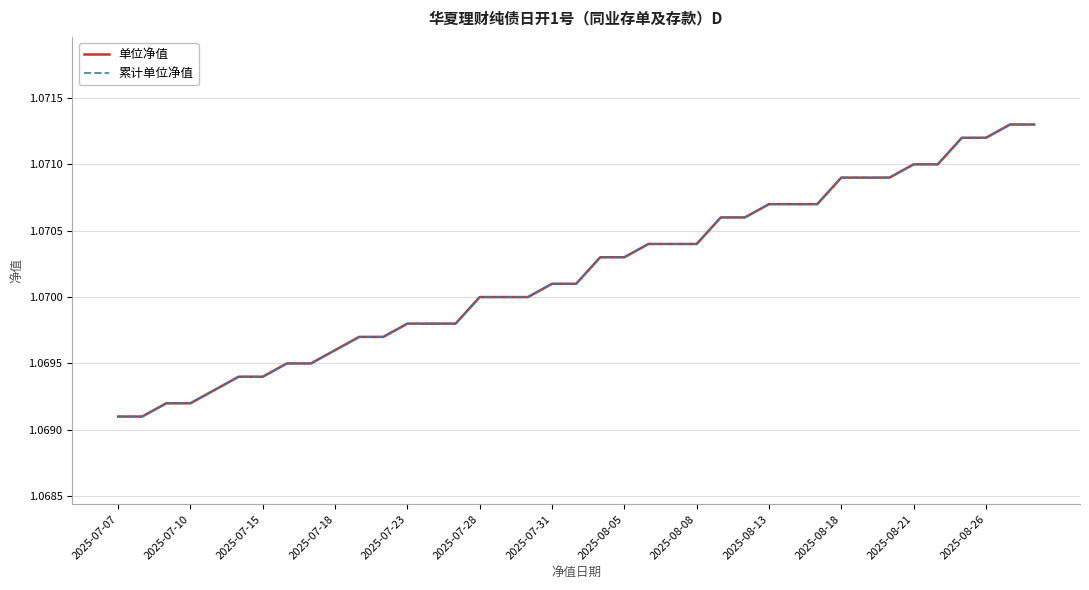

Does the chart display data point markers on the line(s)?

No